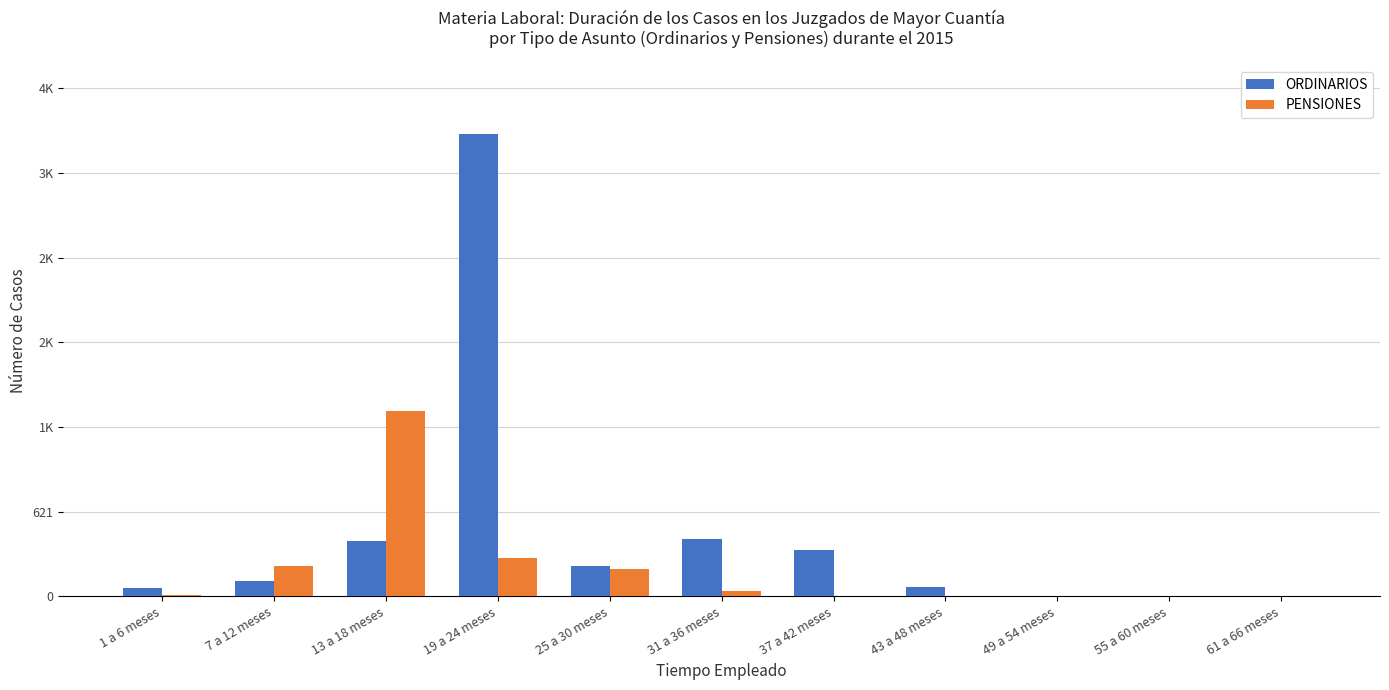

What are all the series names shown in the legend?

ORDINARIOS, PENSIONES